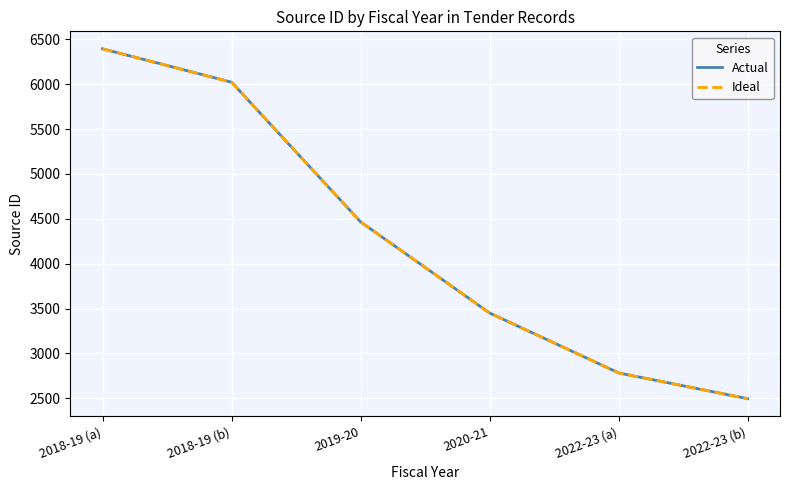

Reading right to left, list all the values displayed in this chart.

Actual: 2022-23 (b)=2495	2022-23 (a)=2782	2020-21=3450	2019-20=4466	2018-19 (b)=6023	2018-19 (a)=6395
Ideal: 2022-23 (b)=2495	2022-23 (a)=2782	2020-21=3450	2019-20=4466	2018-19 (b)=6023	2018-19 (a)=6395